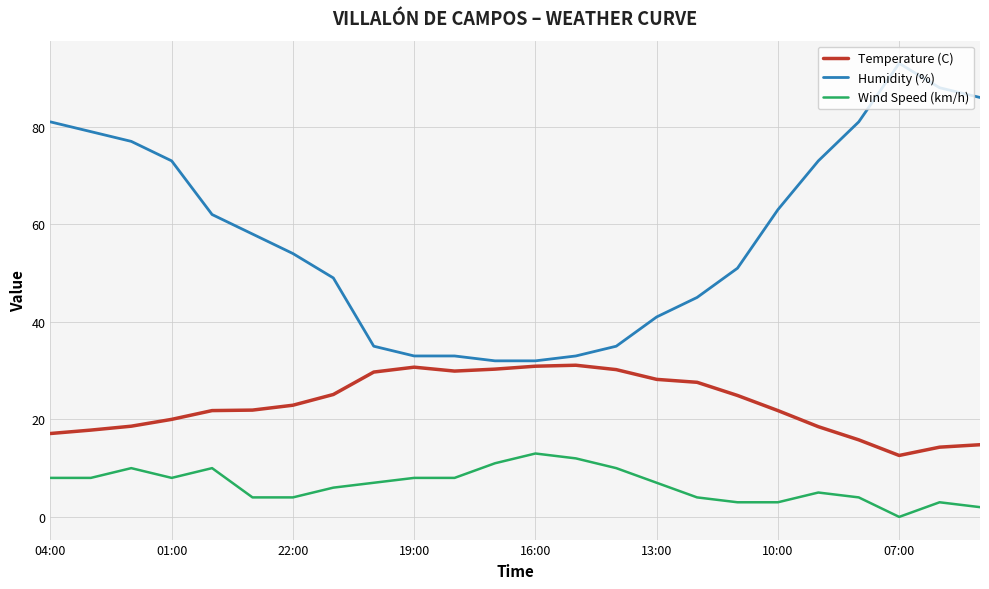

How many values in Wind Speed (km/h) are above zero?

23